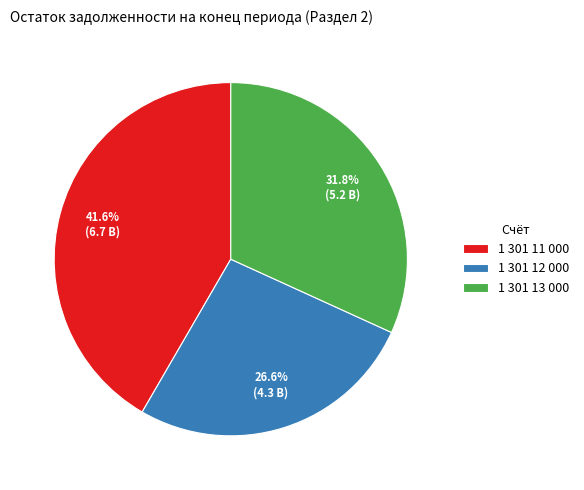

What percentage is the 1 301 13 000 slice, to the nearest percent?

32%